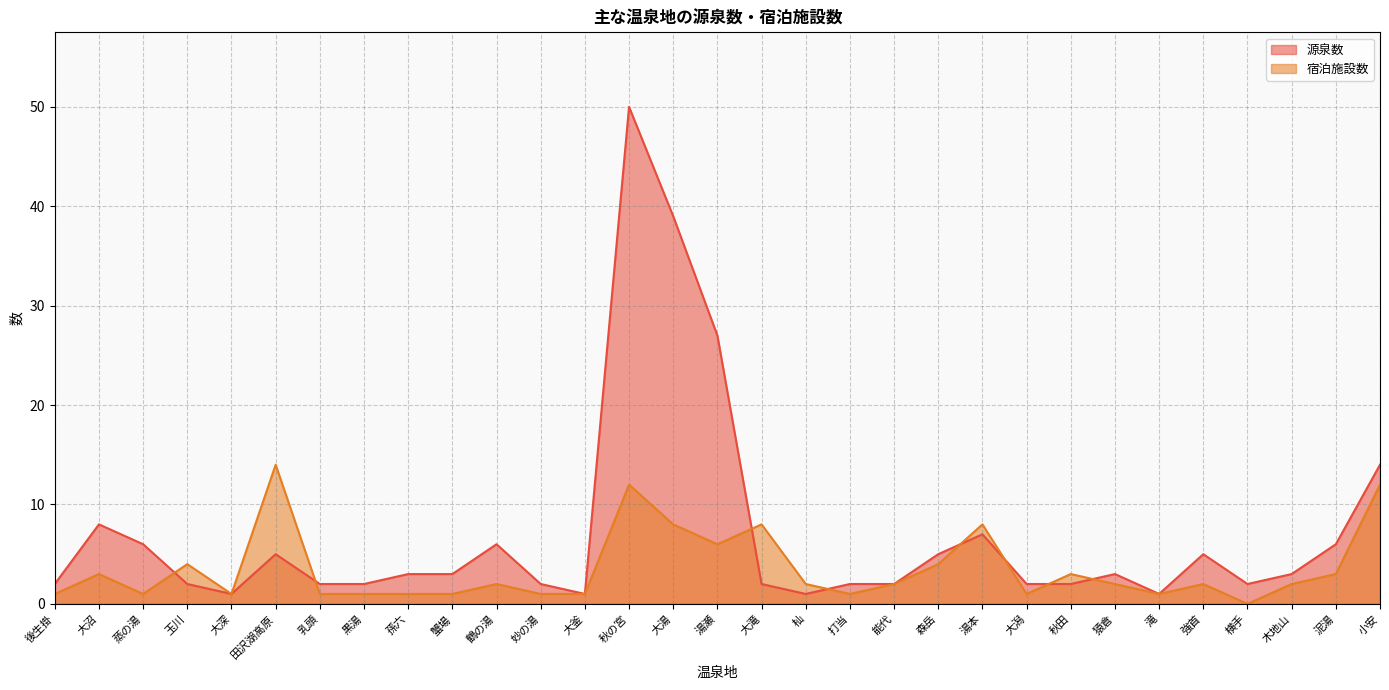

Which label corresponds to the largest value in the chart?

秋の宮